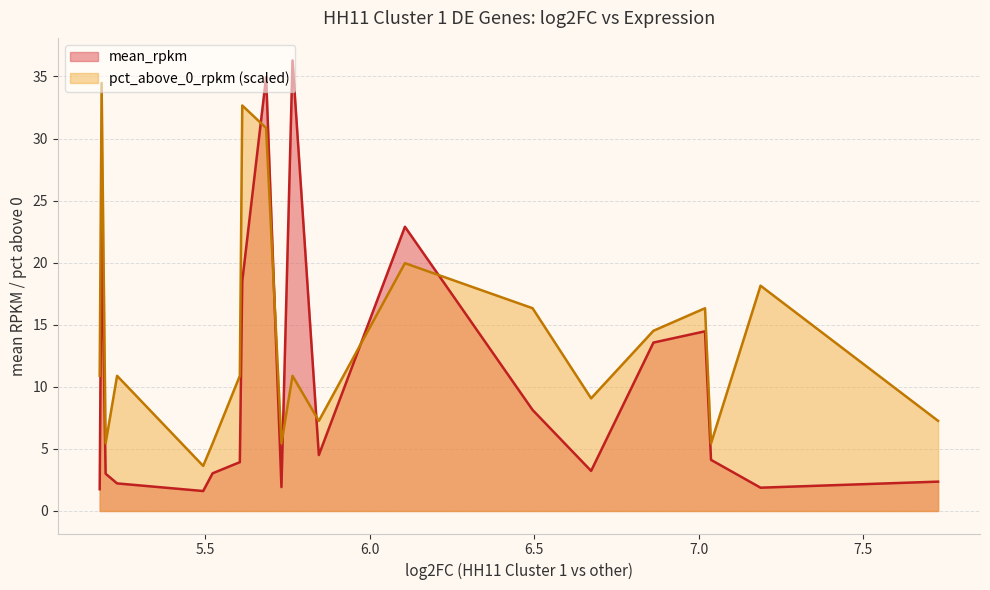

Rank the categories by mean_rpkm value from lowest to highest.

NPTX1, ENSGALG00000012250, APC2, ENSGALG00000003110, SYN3, GRM5, PLAC8, SLC14A2, GC, HTR1E, HRH1, CDH20, RTN4RL1, RASD2, OLIG3, ZIC1, FAM181A, RFX4, APOH, PLEK2